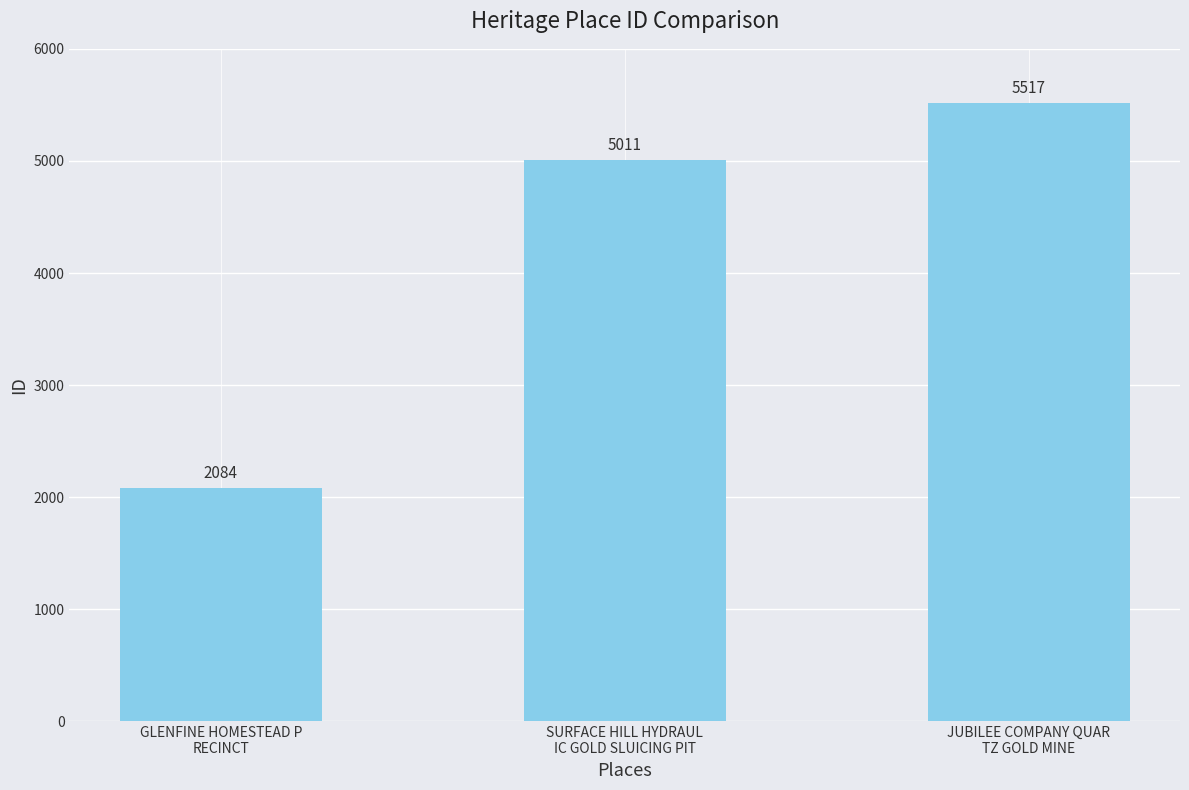

Rank the categories by value from highest to lowest.

JUBILEE COMPANY QUAR
TZ GOLD MINE, SURFACE HILL HYDRAUL
IC GOLD SLUICING PIT, GLENFINE HOMESTEAD P
RECINCT